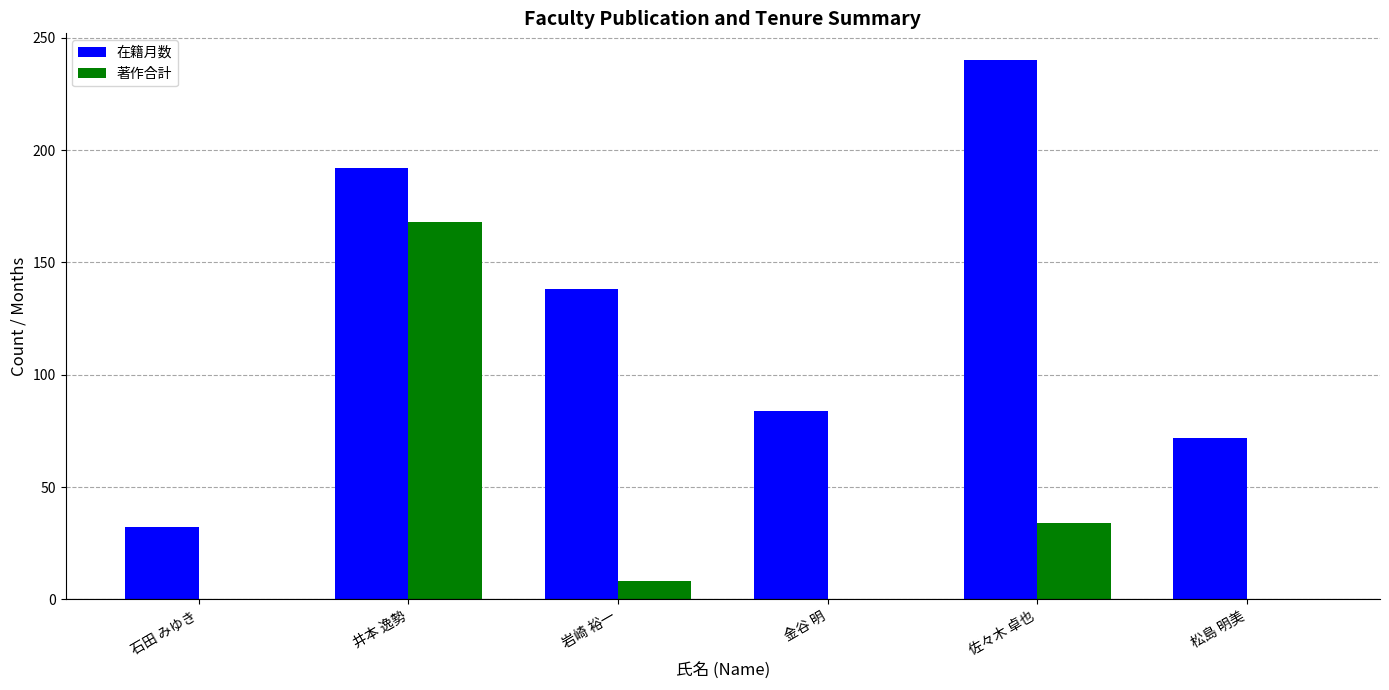

What are all the series names shown in the legend?

在籍月数, 著作合計